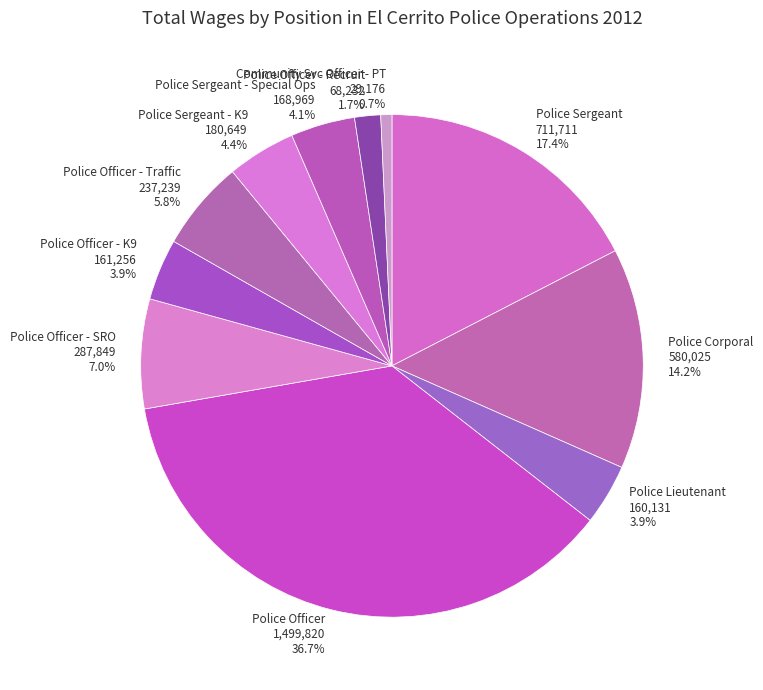

To the nearest percent, what percentage of the pie is Community Svc Officer - PT?

1%